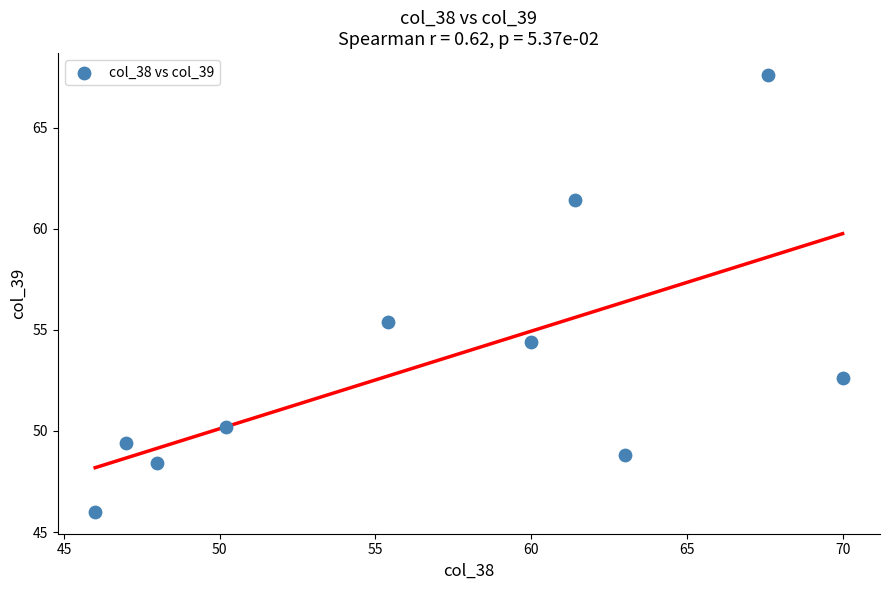

What Y value in the scatter plot is closest to 56?

55.4